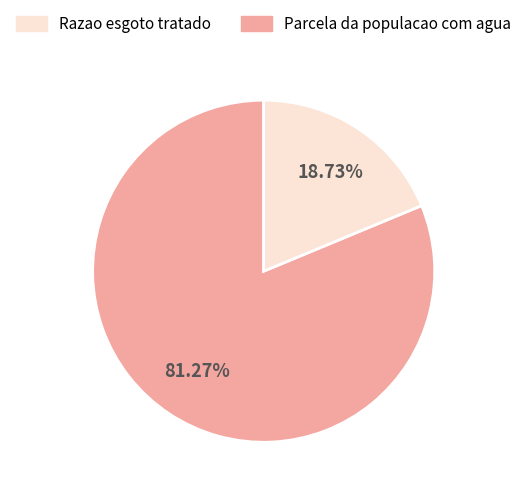

Does any single category account for the majority?

Yes